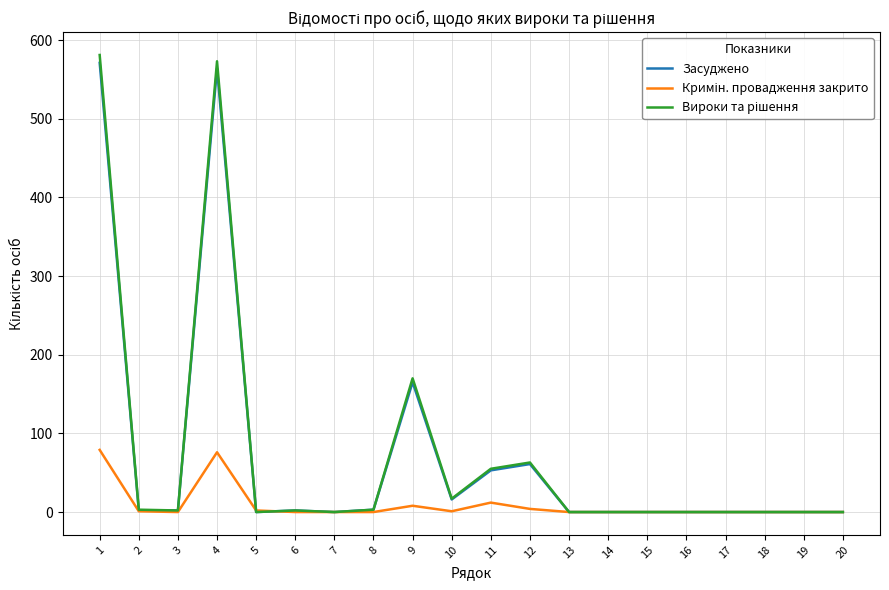

What is the highest value of the Засуджено series?

571